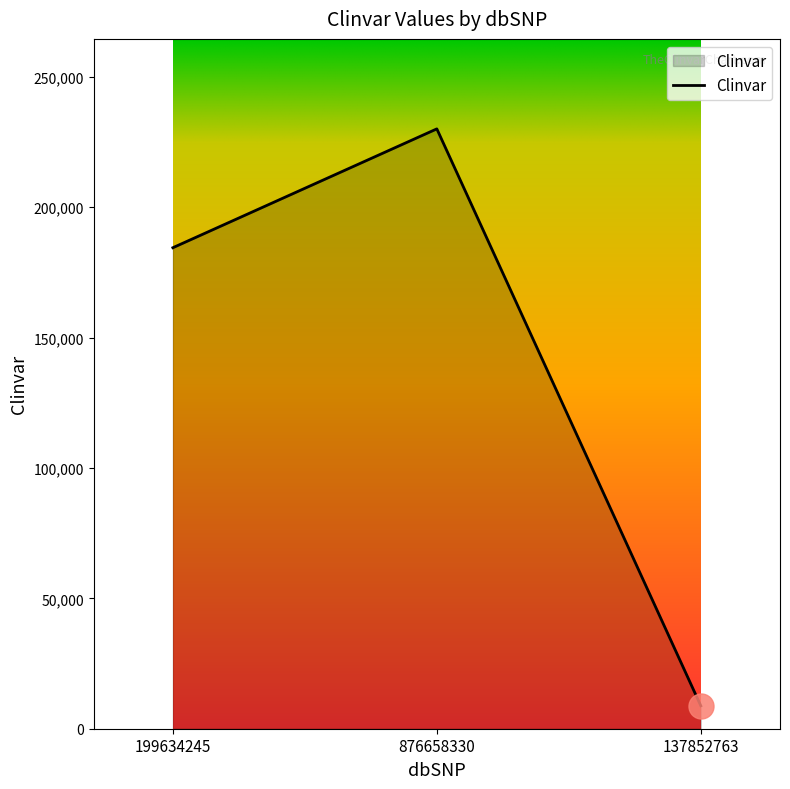

Count the number of categories in the chart.

3